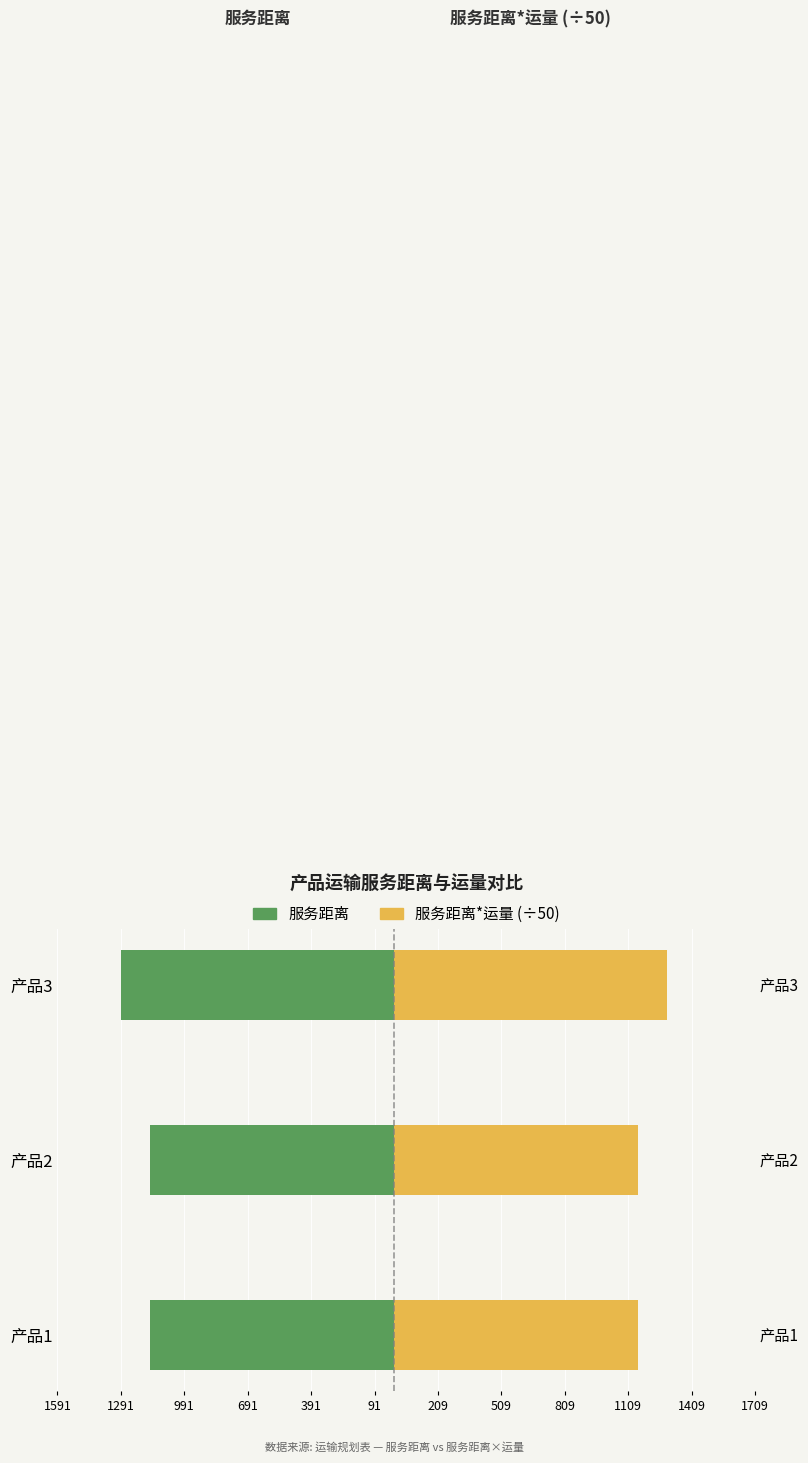

What is the value of the 服务距离*运量 (÷50) bar at the 2nd from the left?

1154.3